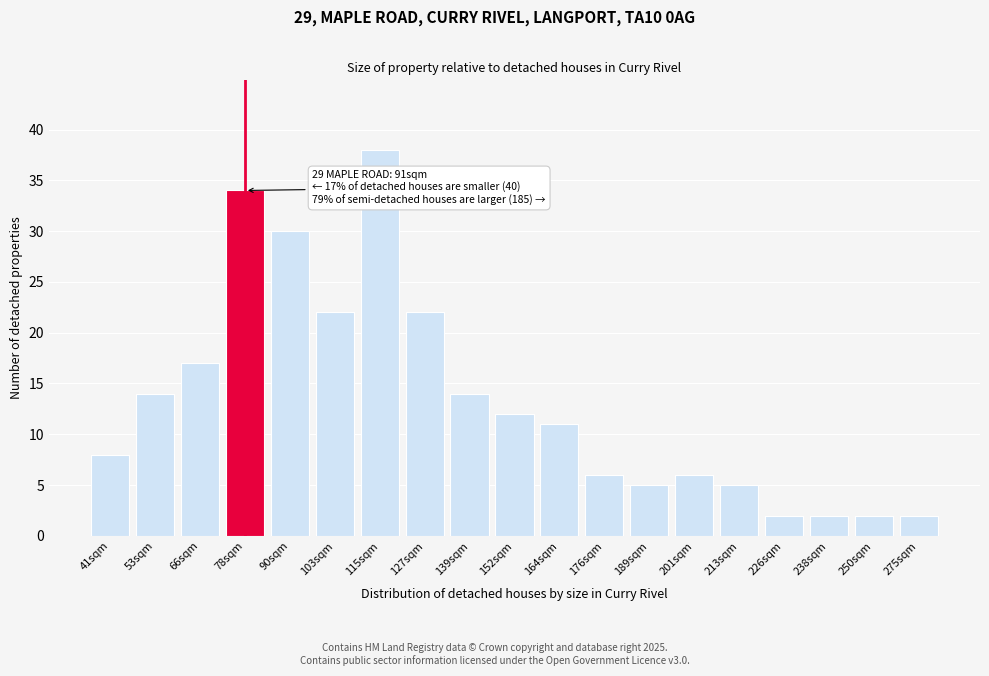

Reading left to right, extract all data points from this chart.

41sqm=8	53sqm=14	66sqm=17	78sqm=34	90sqm=30	103sqm=22	115sqm=38	127sqm=22	139sqm=14	152sqm=12	164sqm=11	176sqm=6	189sqm=5	201sqm=6	213sqm=5	226sqm=2	238sqm=2	250sqm=2	275sqm=2